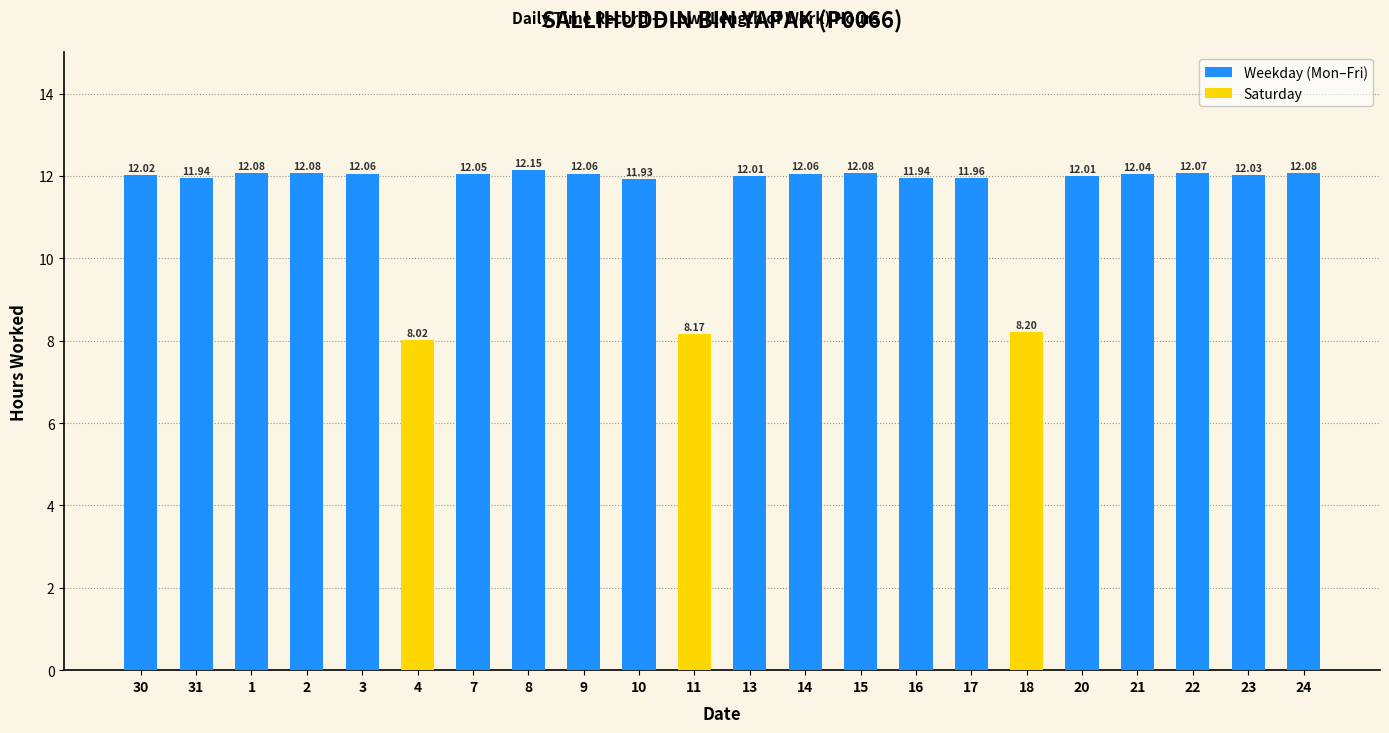

What is the ratio of the value at 8 to the value at 31?

1.0